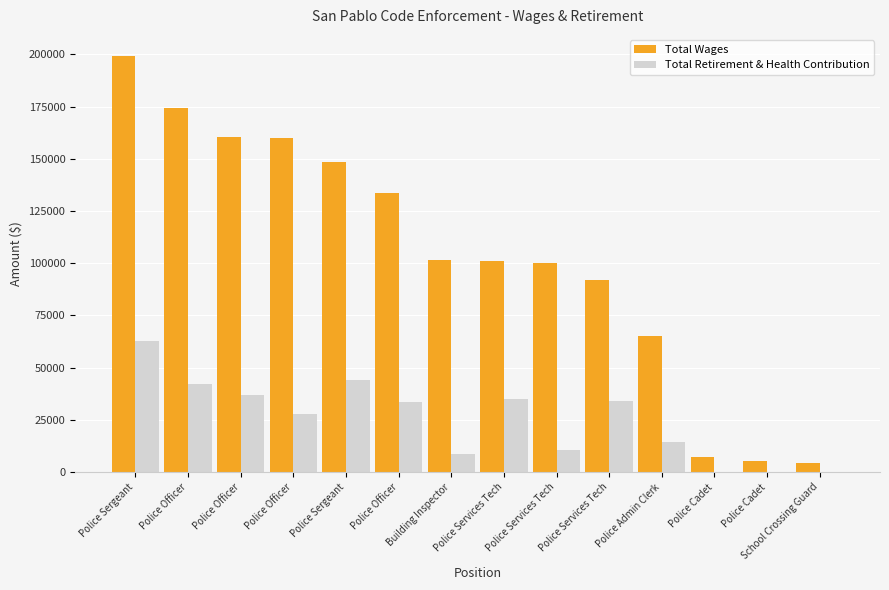

The Total Wages series shows 101152 at Police Services Tech. True or false?

True